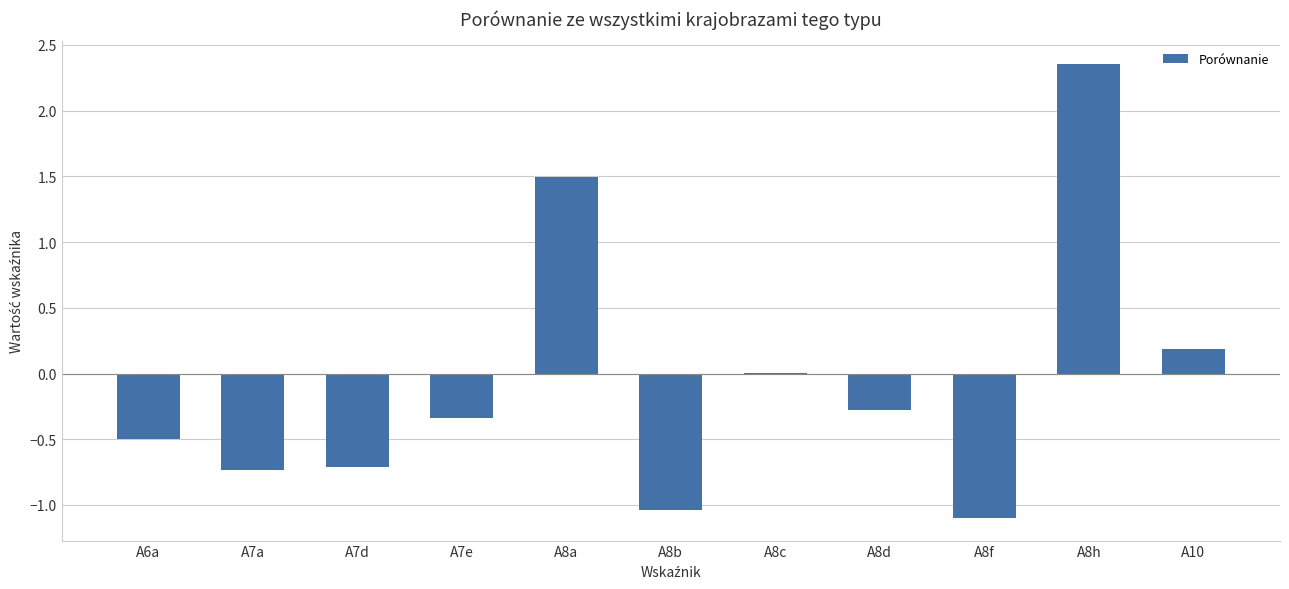

What is the difference between the values at A8c and A7d?

0.7